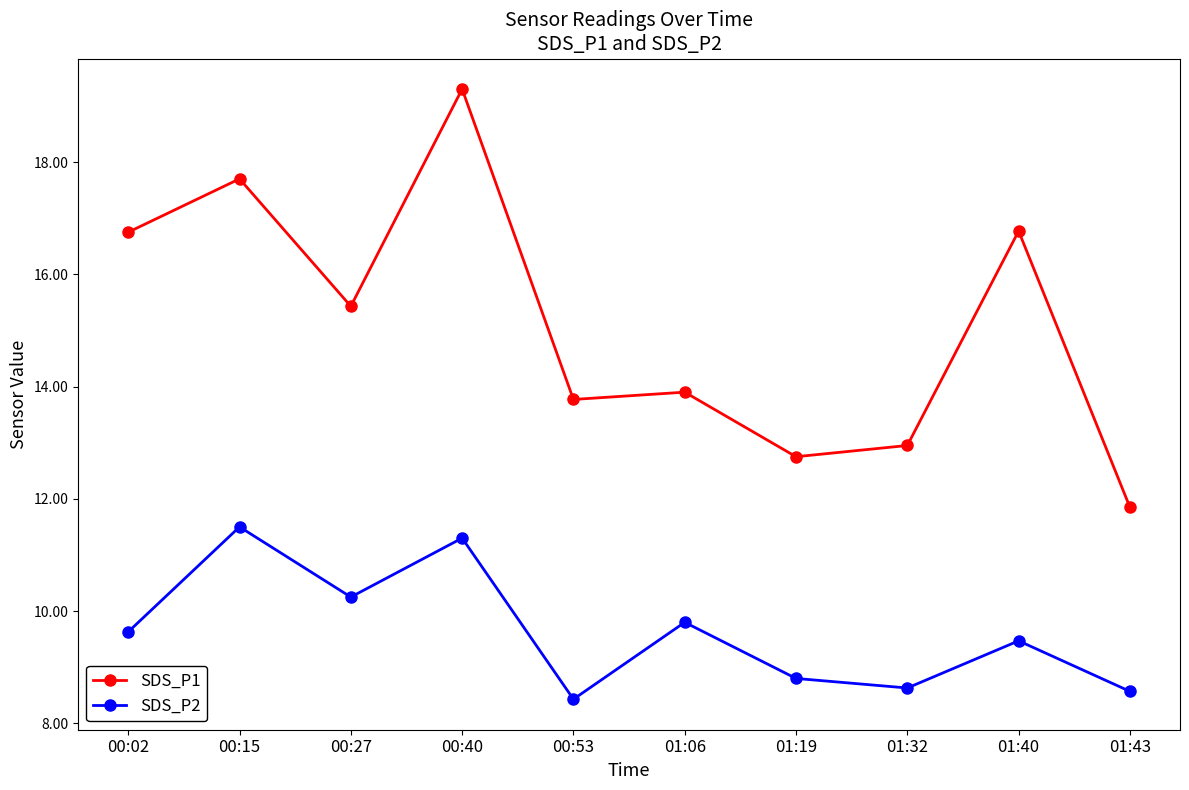

True or false: SDS_P1 has a value of 13.8 at 00:53.

True